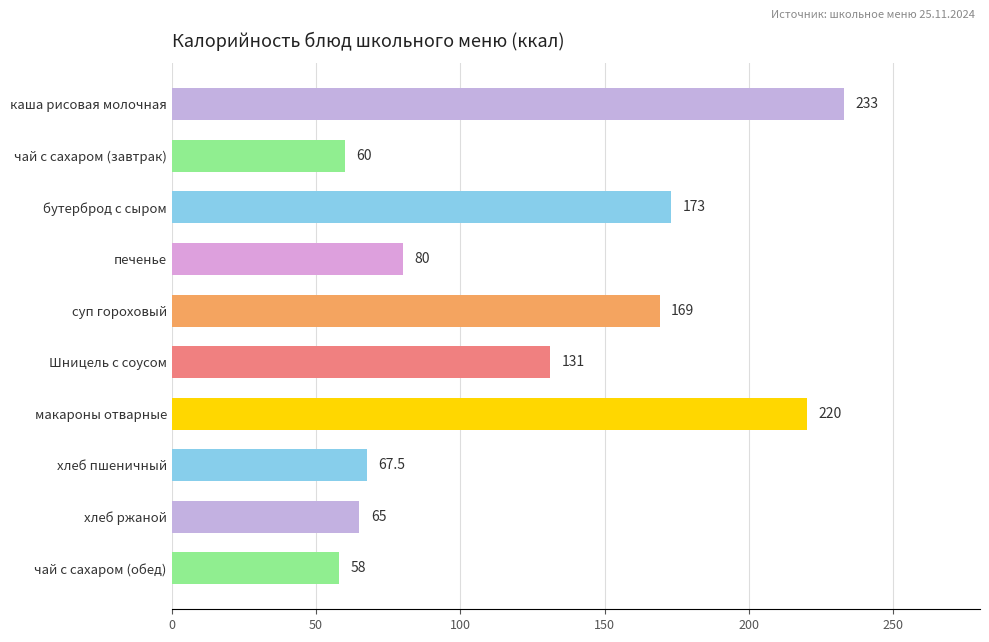

What is the ratio of the value at макароны отварные to the value at Шницель с соусом?

1.7